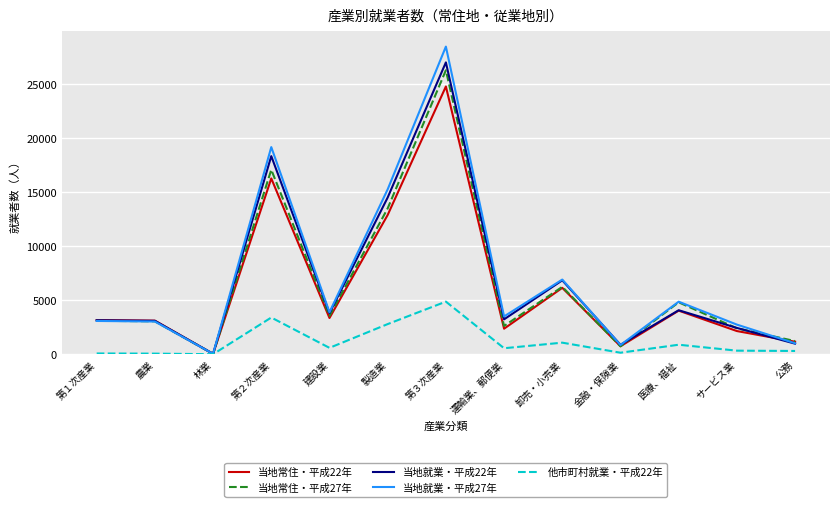

Between 卸売・小売業 and 医療、福祉, which series saw the biggest shift?

当地就業・平成22年